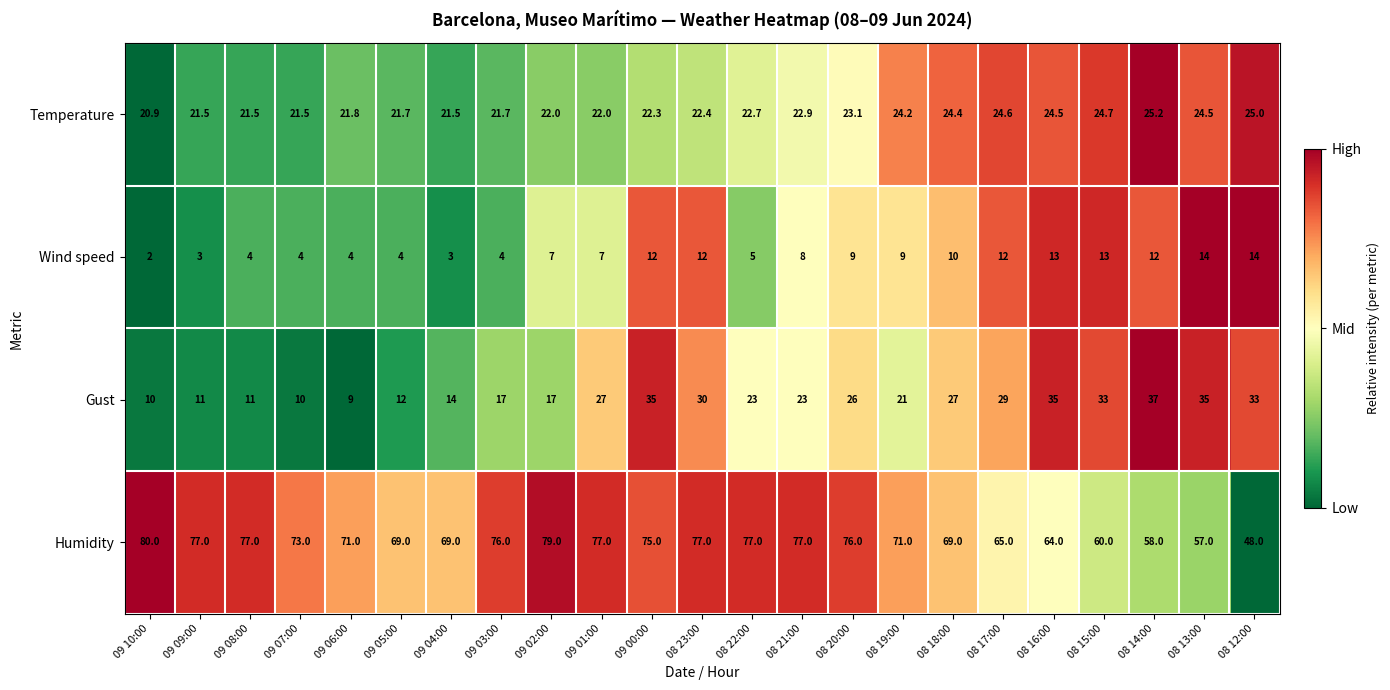

What value does the Gust series have at 08 17:00?

29.0